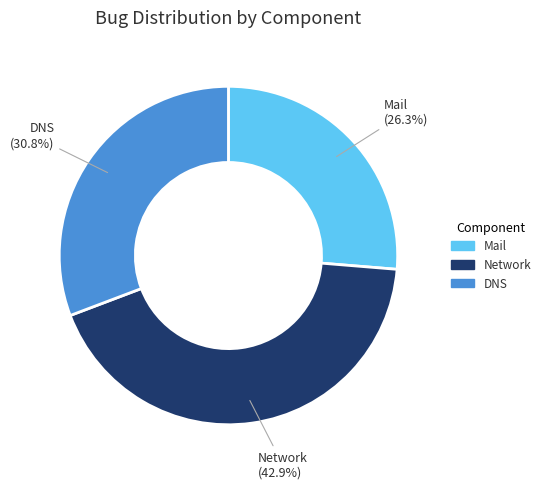

Does Mail represent more than half of the total?

No